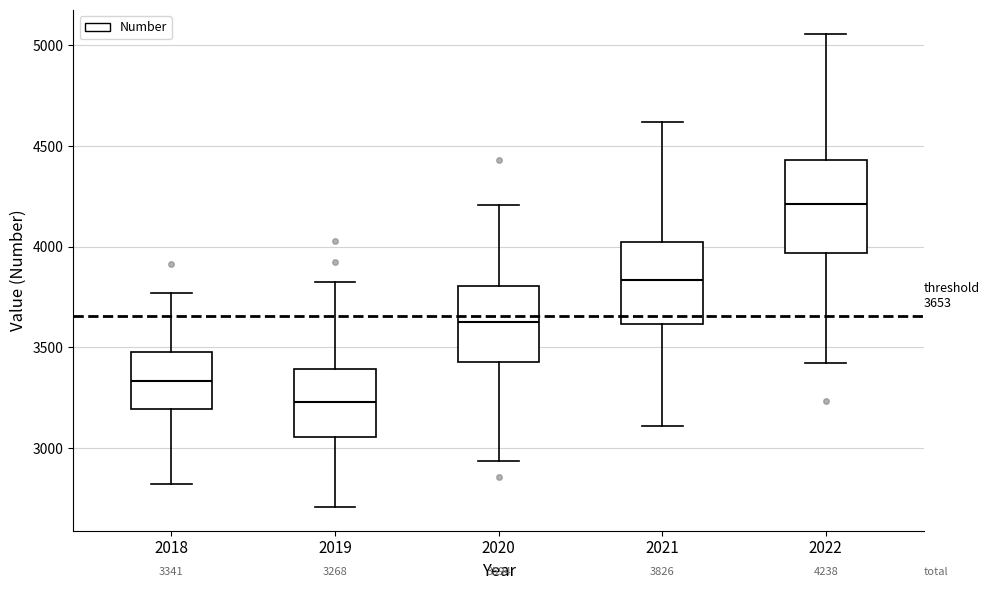

Comparing the boxes themselves (not the whiskers), which one is the tallest?

2022